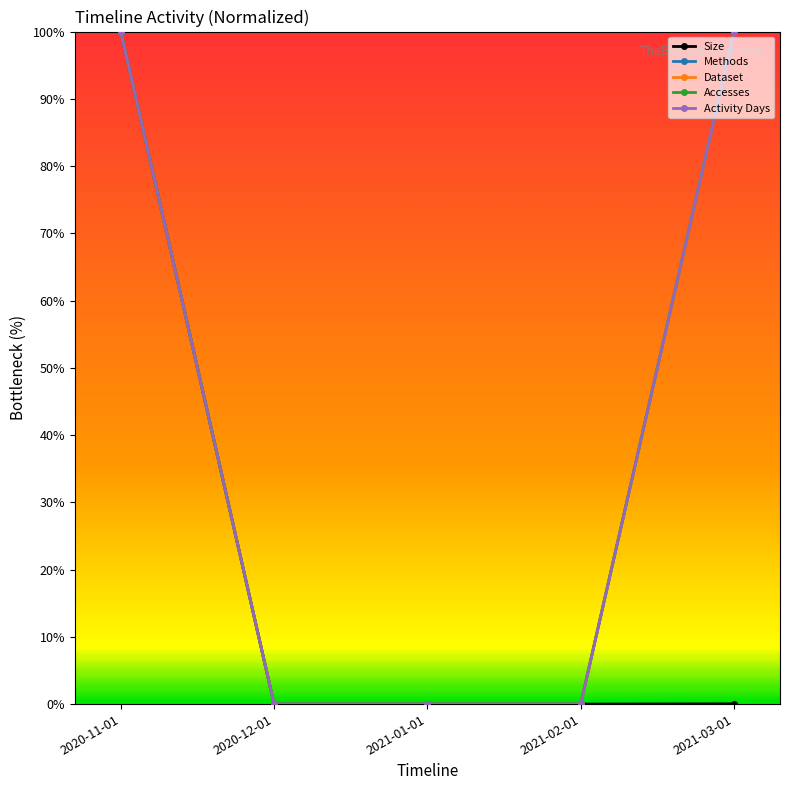

What is the sum of all Dataset values?

200.0